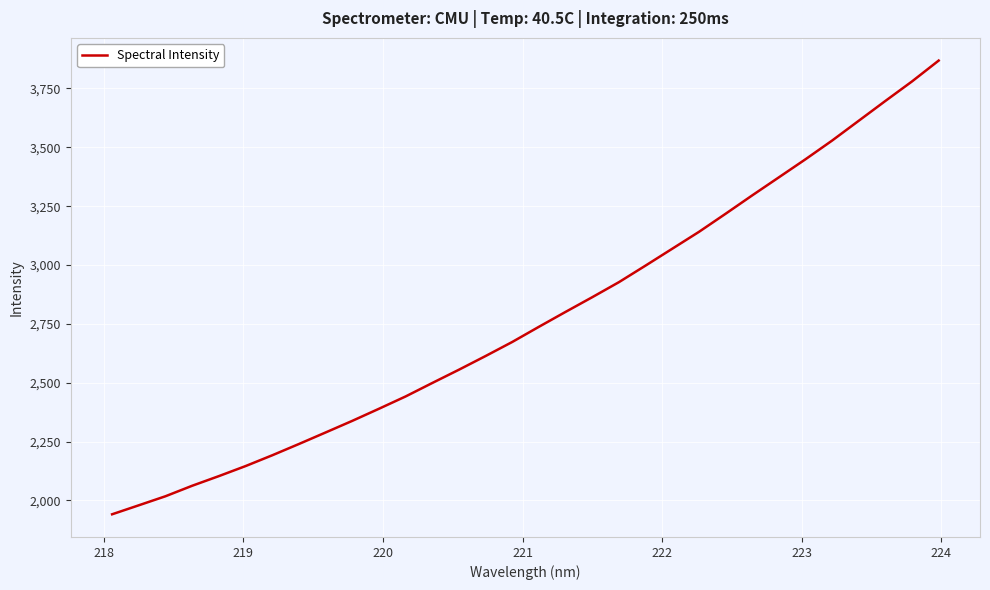

What is the average value?

2776.1